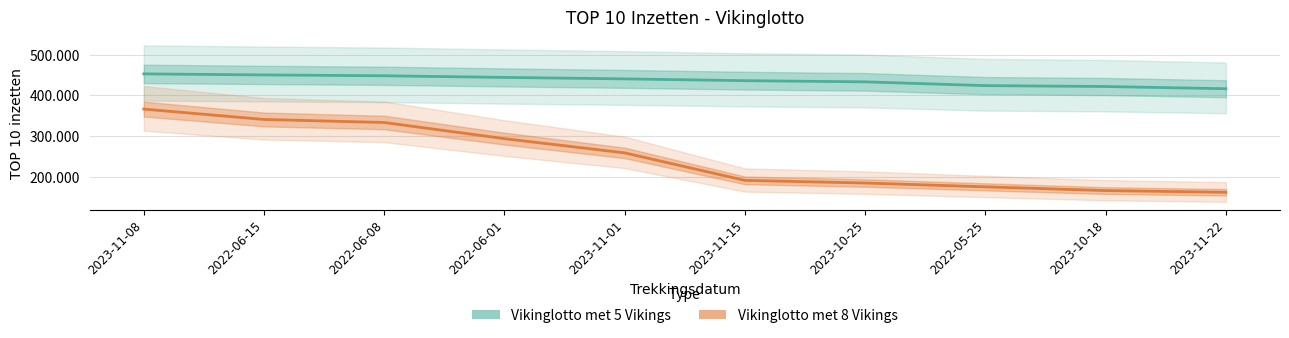

Reading left to right, what are all the values shown in this chart?

Vikinglotto met 5 Vikings: 453120	450550	448450	444410	440820	436400	433490	424220	422020	416570
Vikinglotto met 8 Vikings: 366450	340900	333420	293650	258570	190890	184450	174980	165820	161620